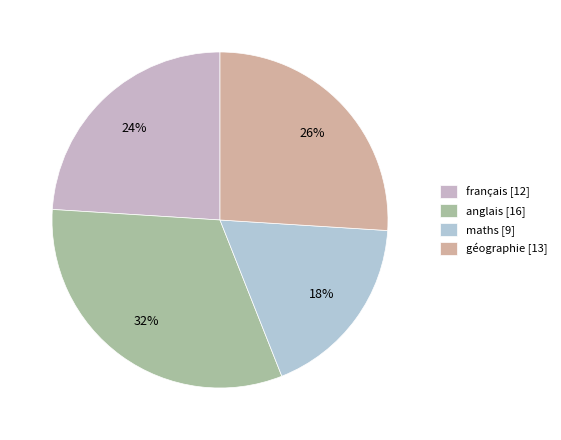

What is the change in value from français to anglais?

+4